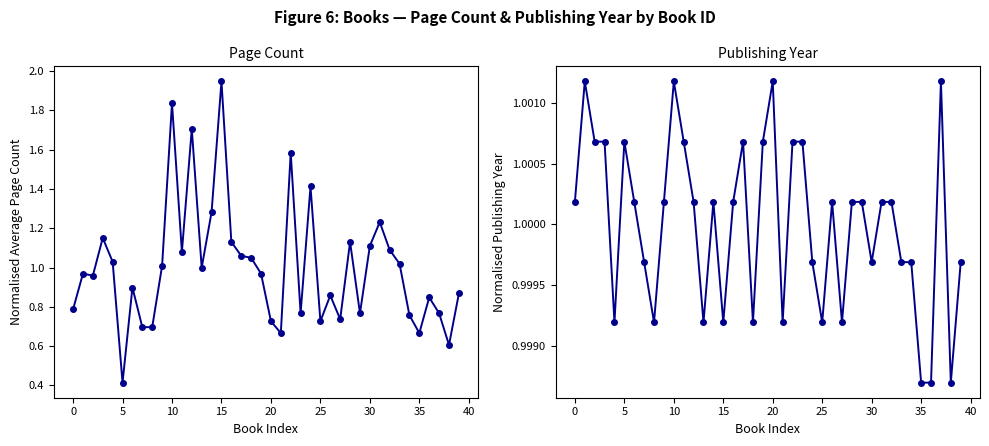

After their last crossing, which series has the higher values: Page Count or Publishing Year?

Publishing Year